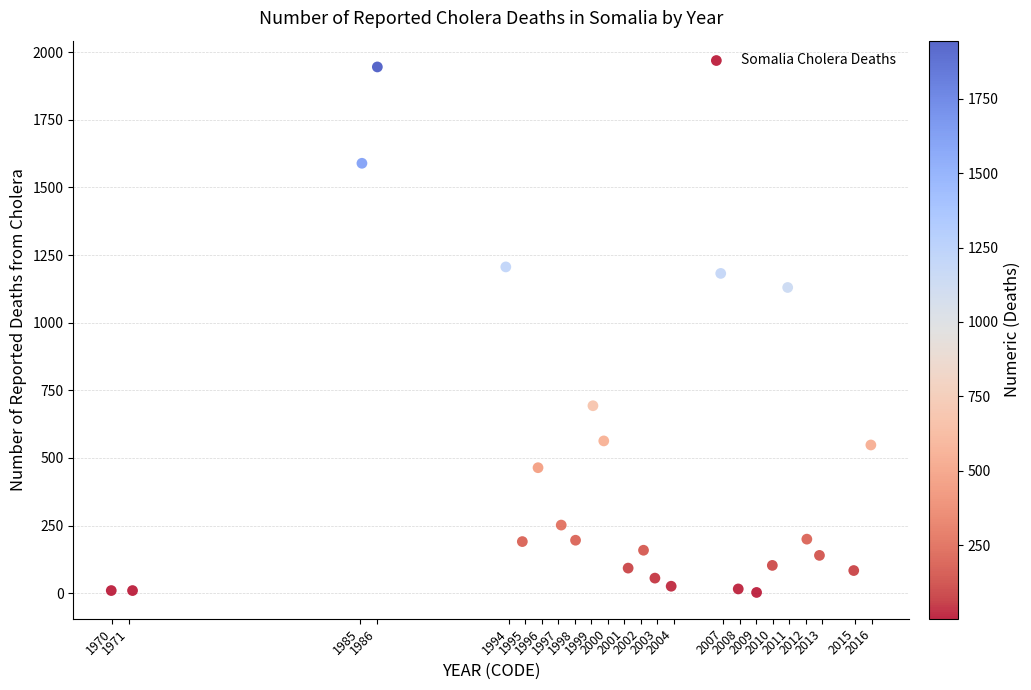

What Y value in the scatter plot is closest to 974?

1130